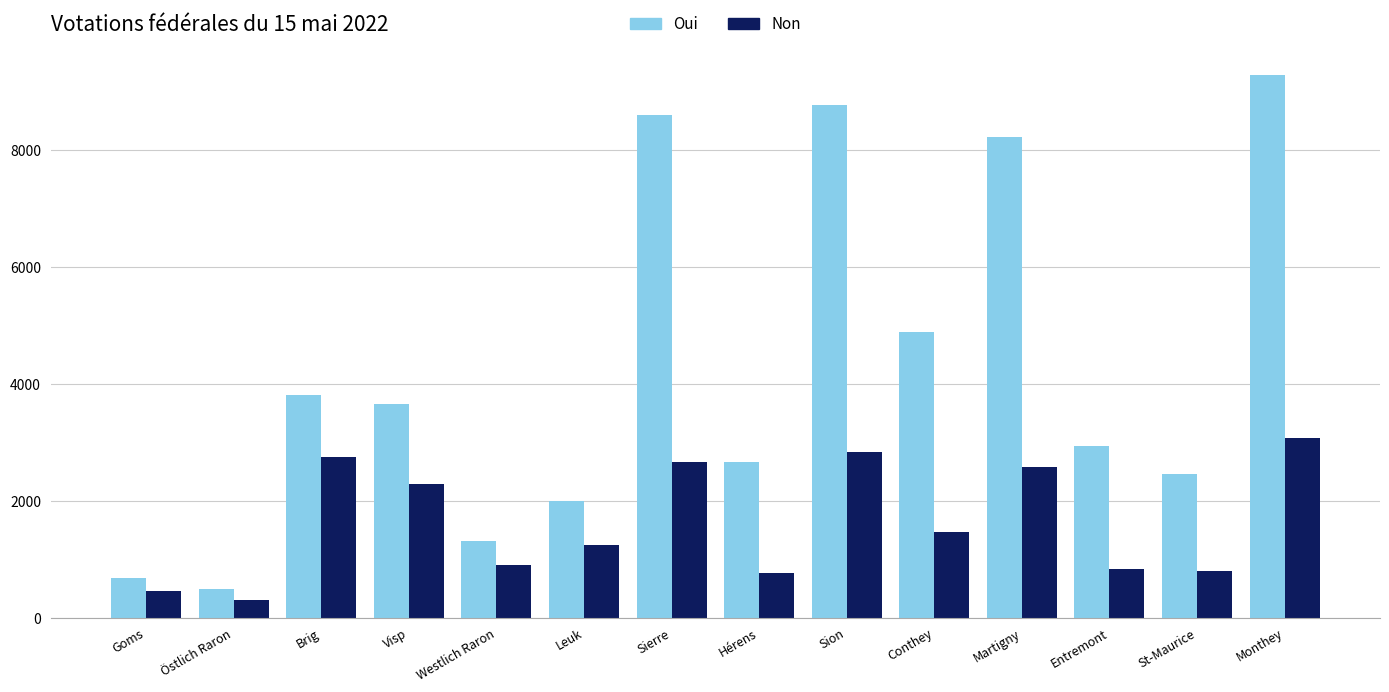

List the series in order of their peak value, lowest first.

Non, Oui